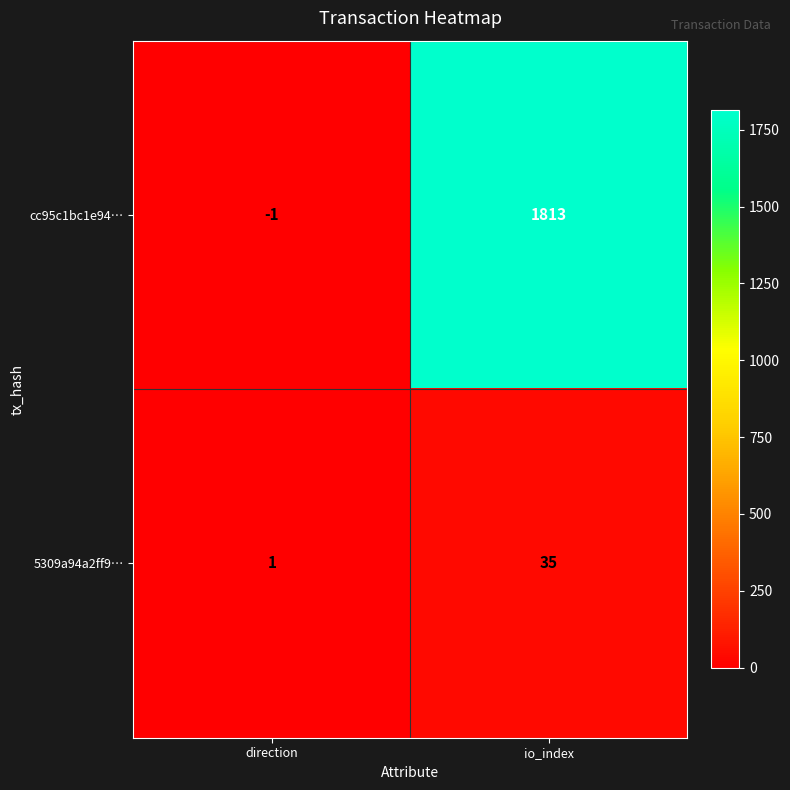

Is it true that 5309a94a2ff9… equals 35 at io_index?

True